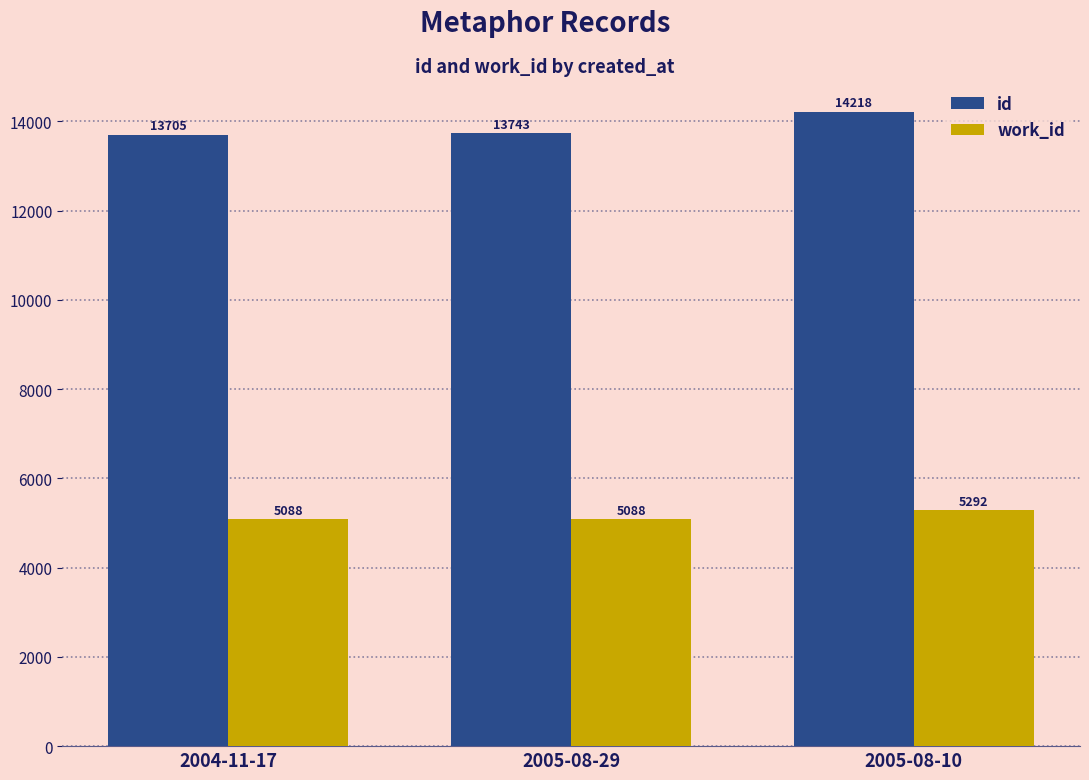

How many groups of bars are there?

3